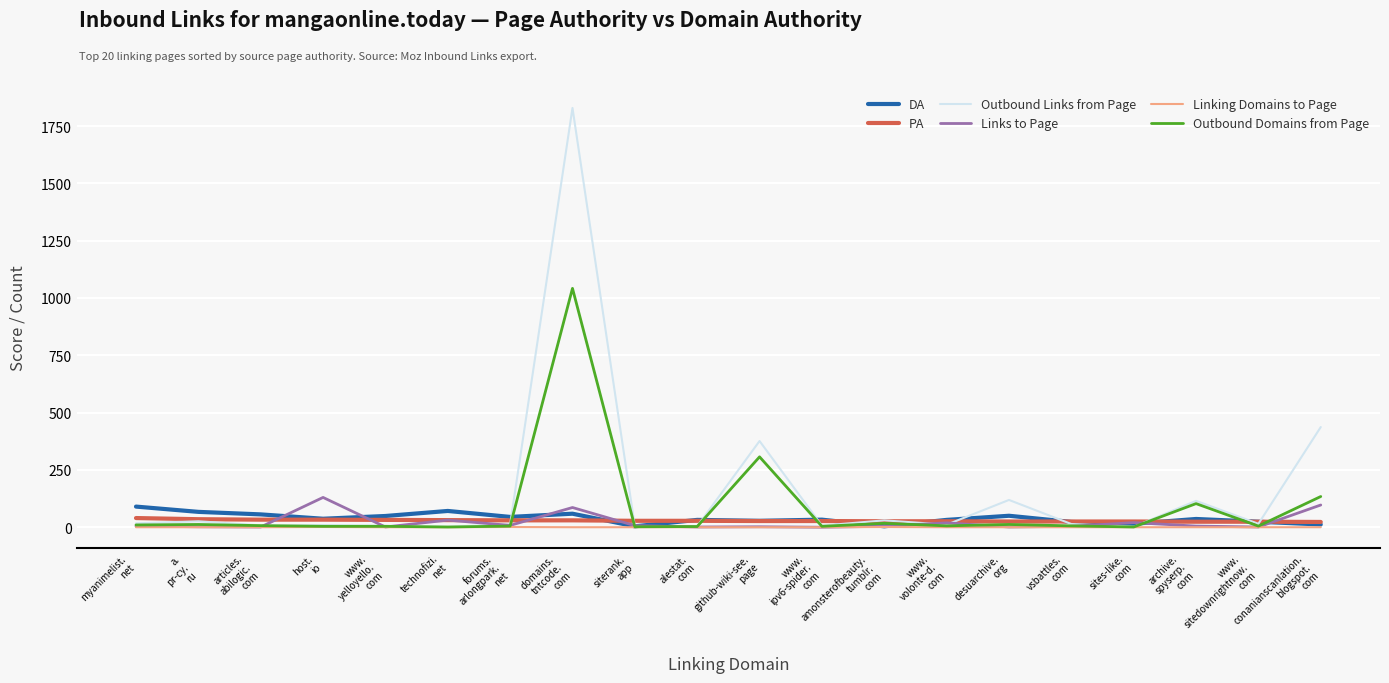

What is the difference between the maximum and minimum values in the Outbound Domains from Page series?

1041